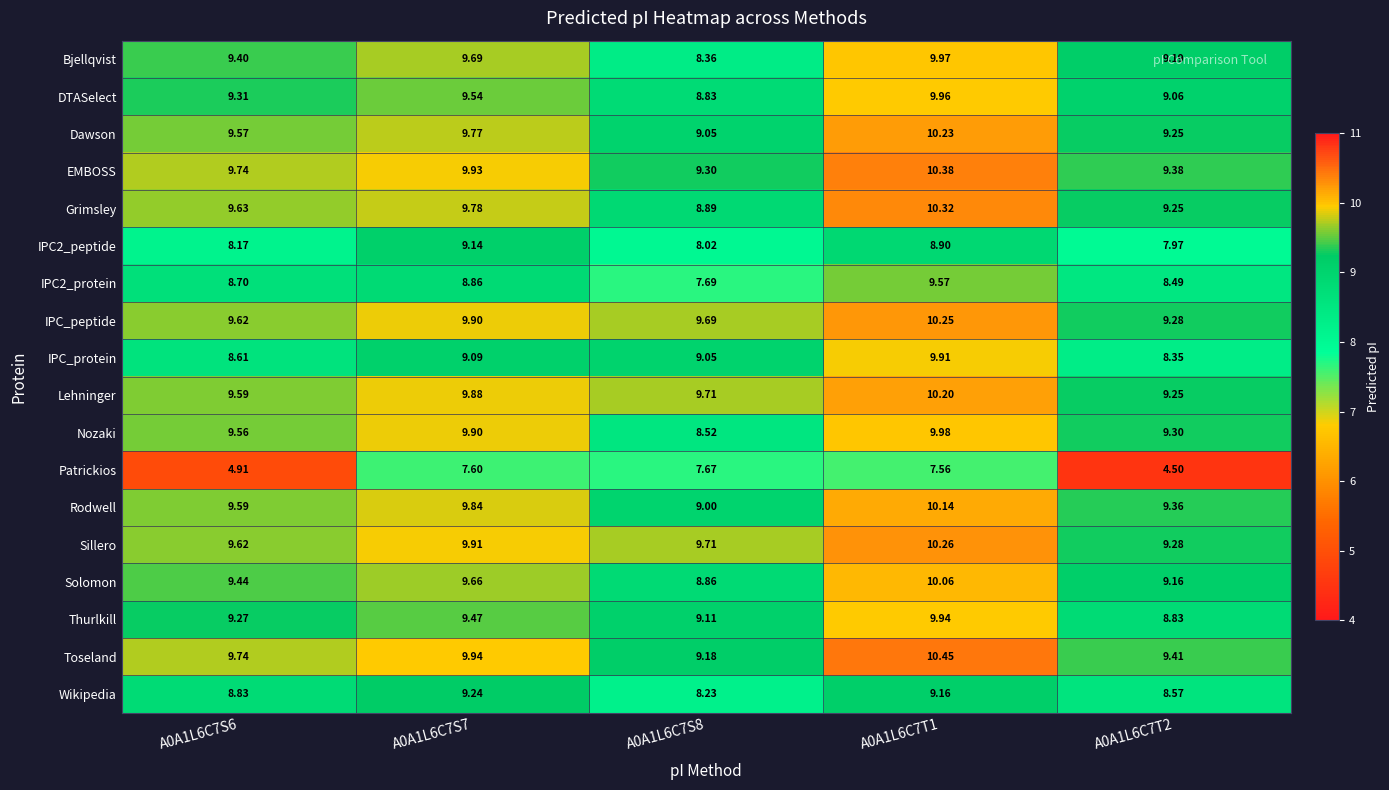

Which series changed the most between A0A1L6C7T1 and A0A1L6C7T2?

Patrickios